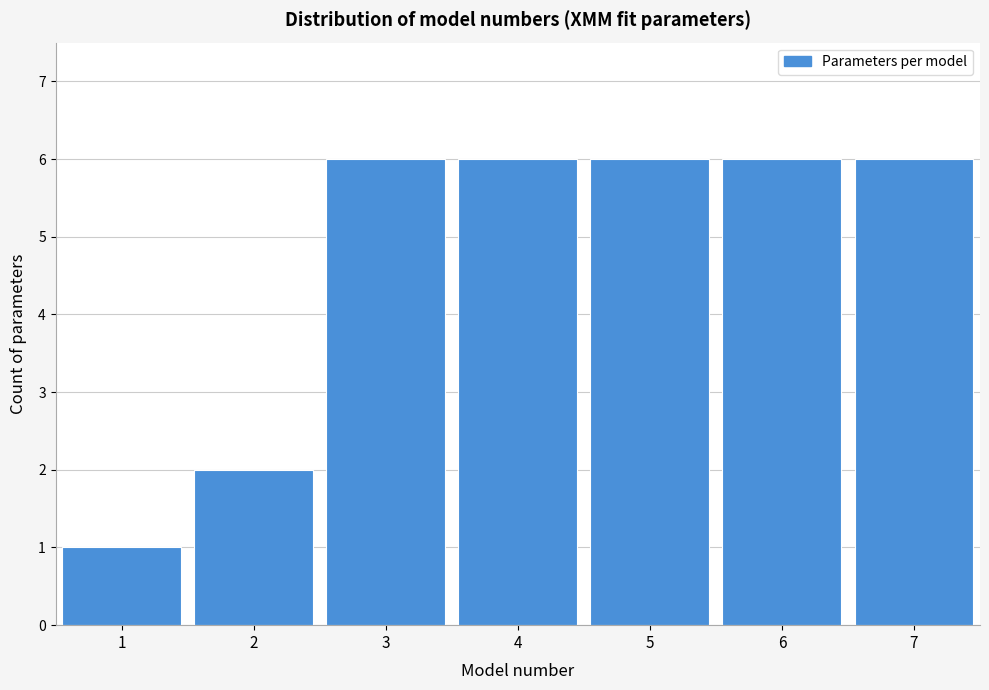

Reading left to right, extract all data points from this chart.

1	2	6	6	6	6	6